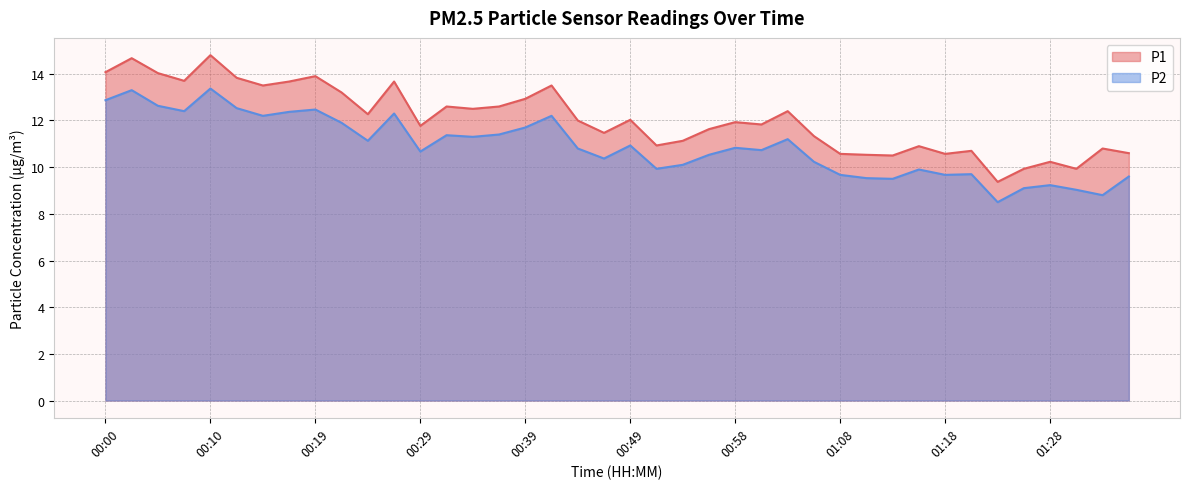

At which label does P1 first exceed 12?

00:00